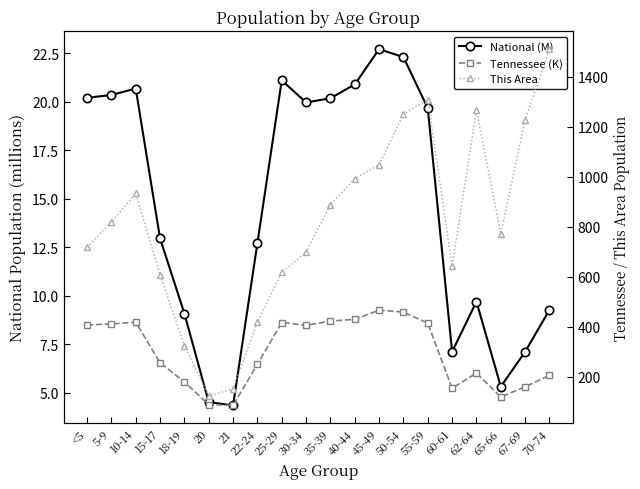

Count the number of data series in this chart.

3